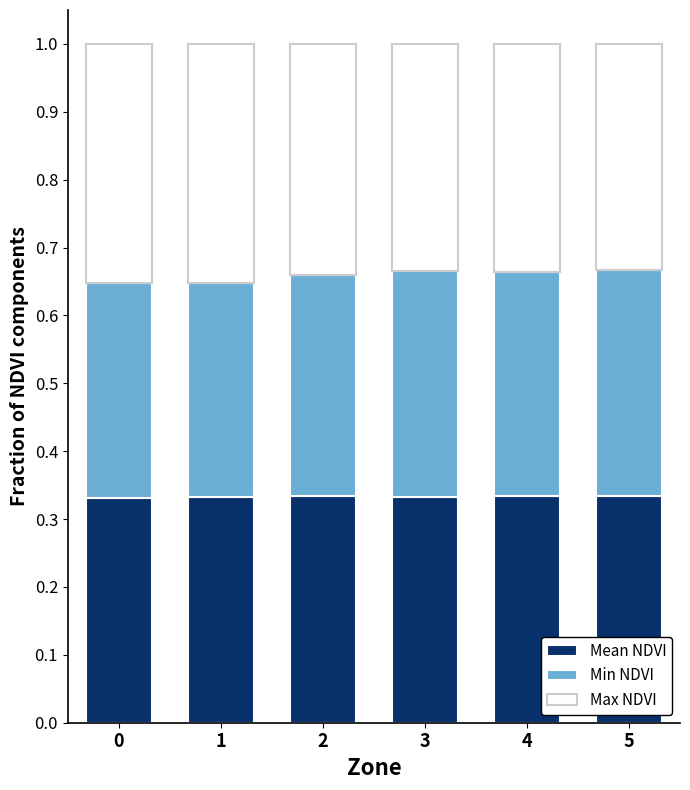

What is the total value across all series at 1?

1.0